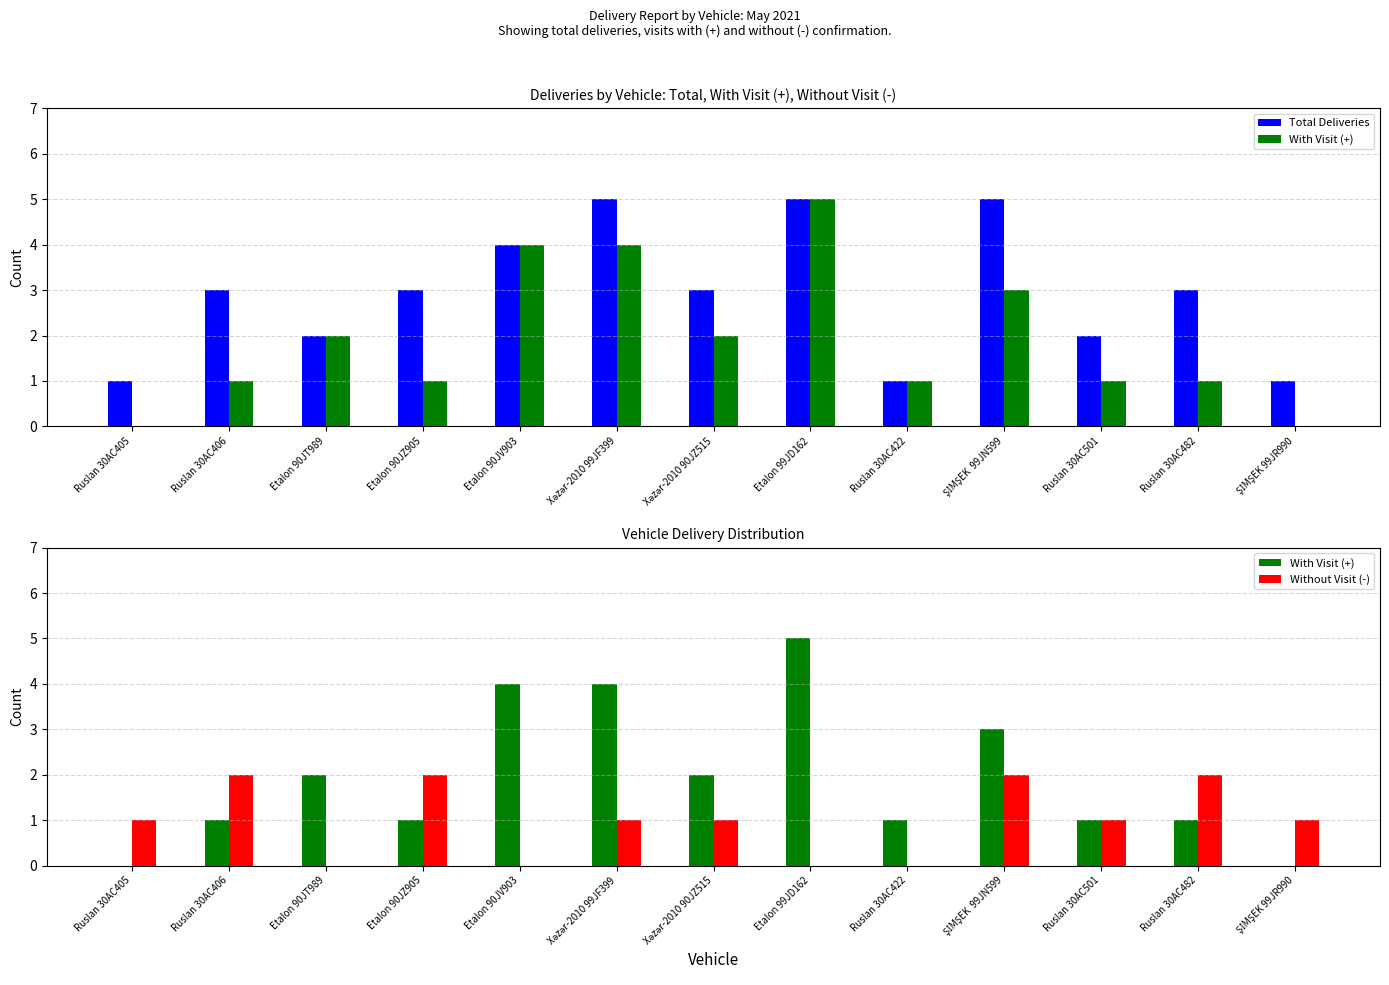

What are all the series names shown in the legend?

Total Deliveries, With Visit (+), Without Visit (-)